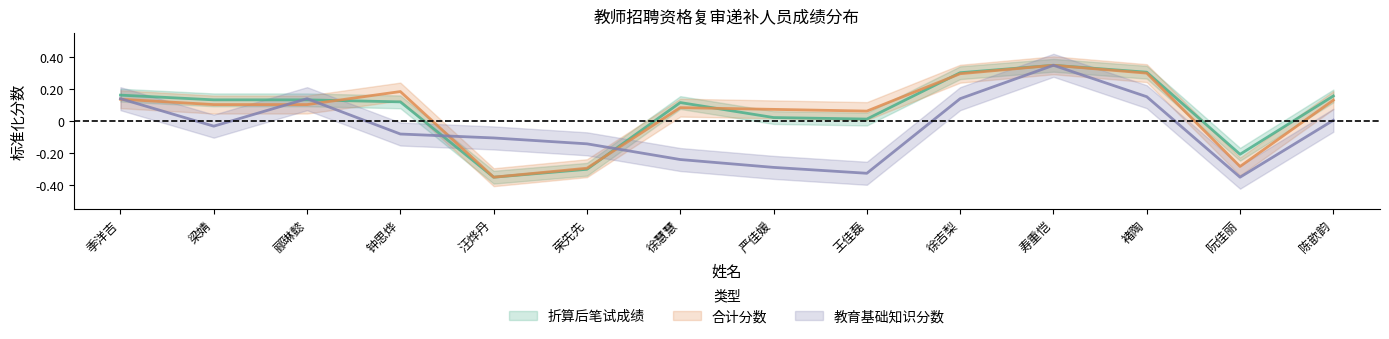

How many intersections are there between 合计分数 and 教育基础知识分数?

7